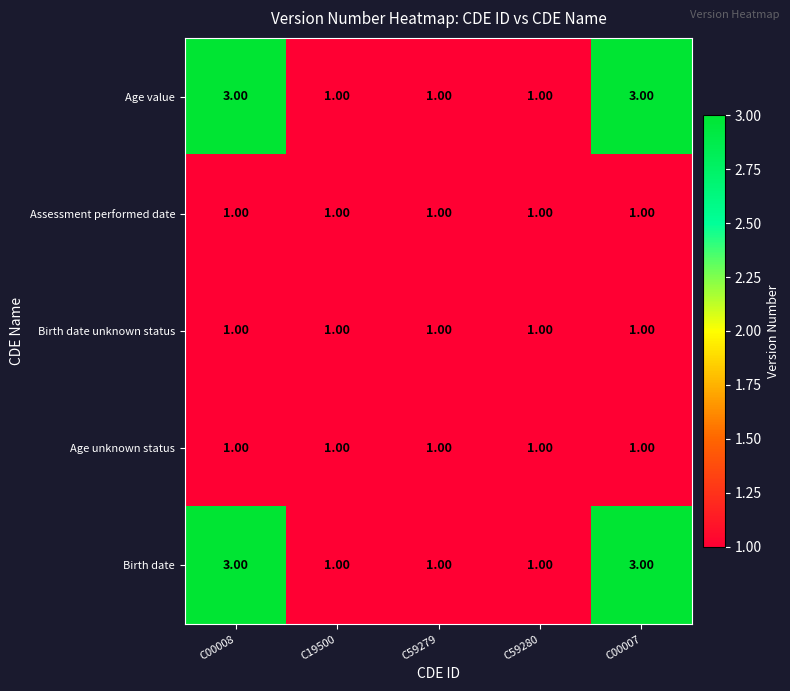

What is the total value across all series at C00007?

9